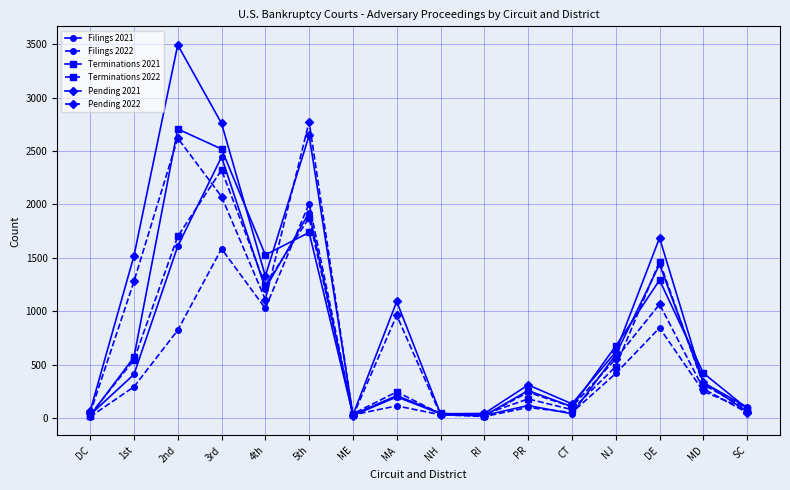

How many values in the Filings 2021 series are below 332?

8